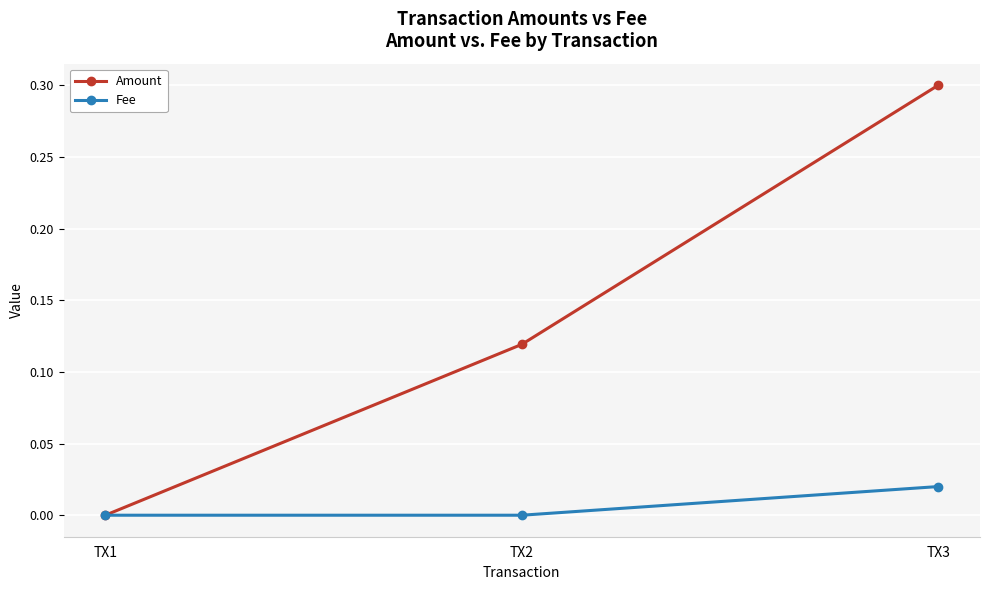

Which series has the largest total across all categories?

Amount